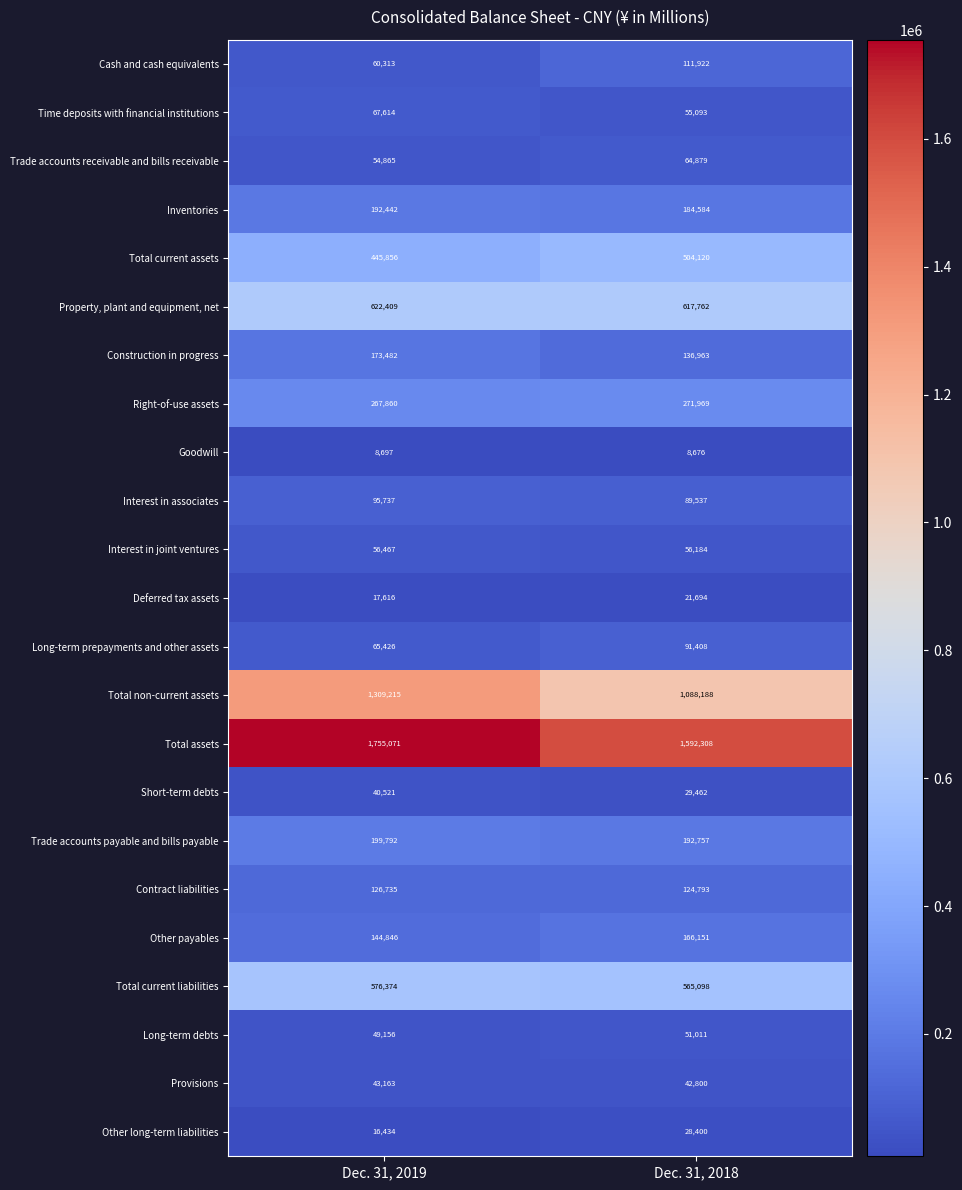

Which series has the largest total across all categories?

Total assets